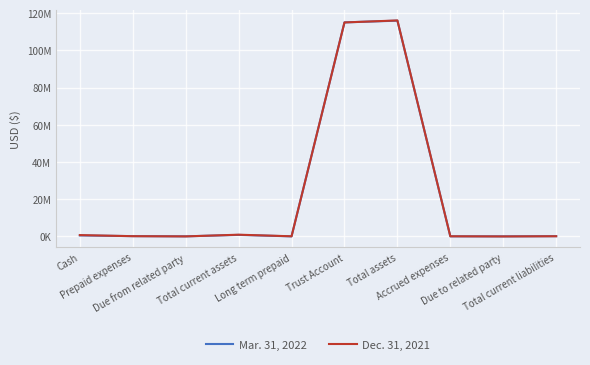

What is the difference between the second highest and minimum values in the Dec. 31, 2021 series?

114984414